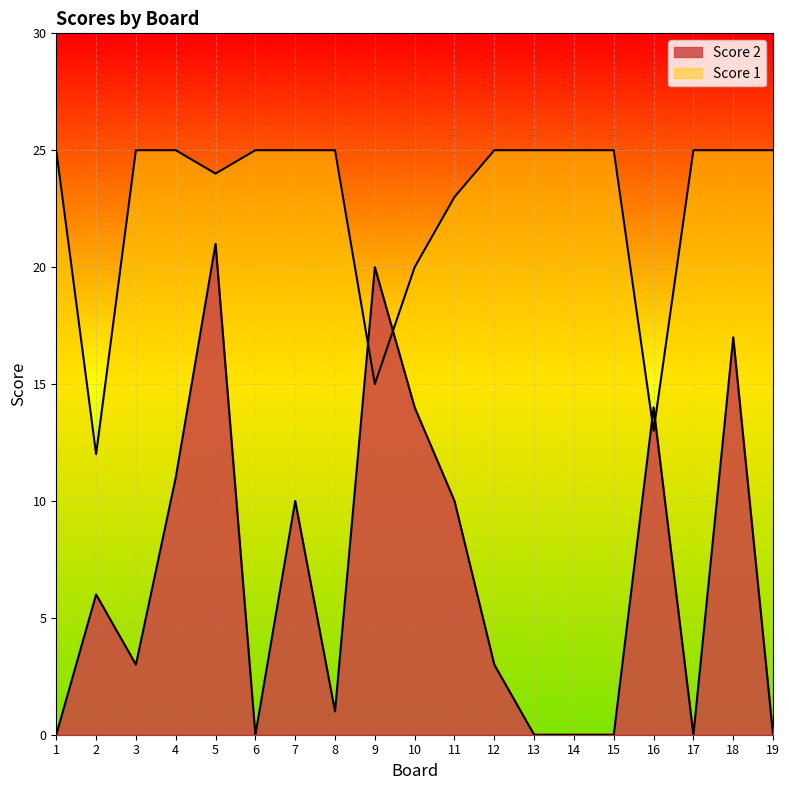

After their last crossing, which series has the higher values: Score 1 or Score 2?

Score 1